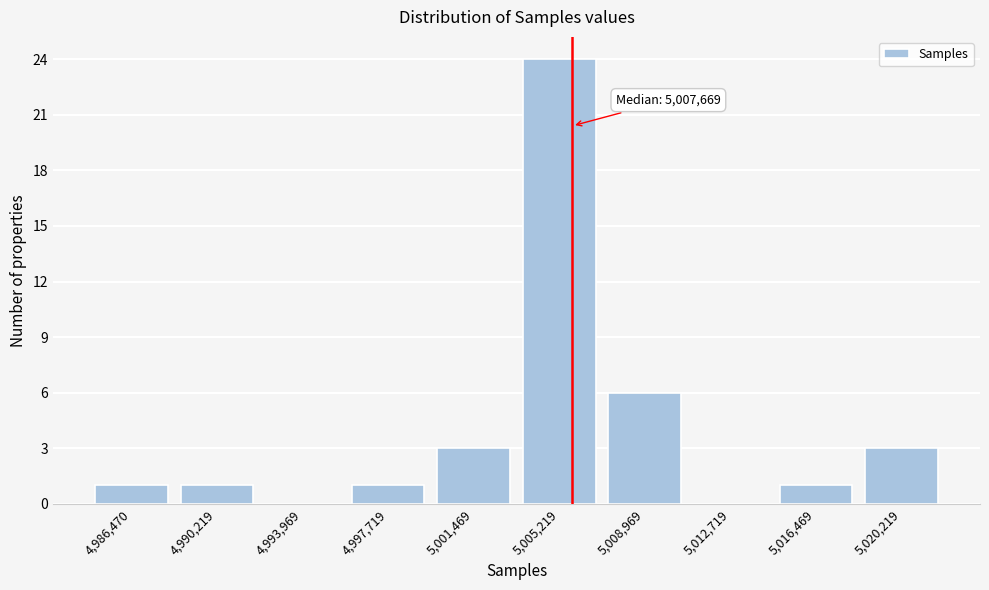

Reading left to right, transcribe all the data shown in this chart.

4,986,470=1	4,990,219=1	4,993,969=0	4,997,719=1	5,001,469=3	5,005,219=24	5,008,969=6	5,012,719=0	5,016,469=1	5,020,219=3